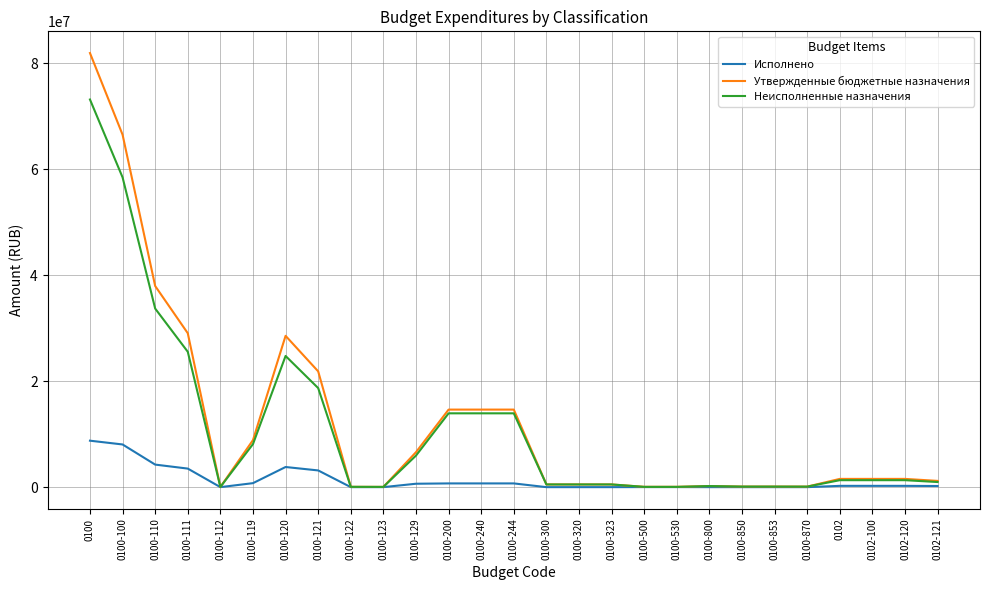

At which label is Утвержденные бюджетные назначения closest to 40995360?

0100-110